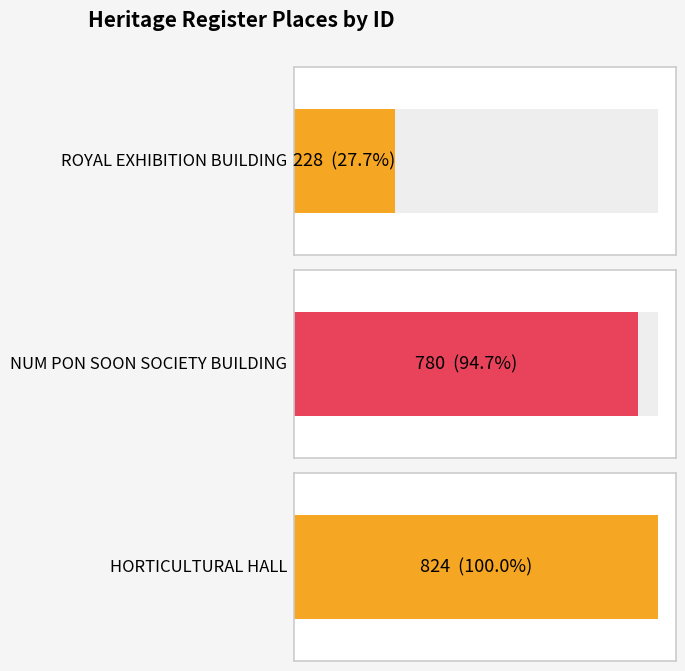

Reading left to right, what are all the values shown in this chart?

228	780	824